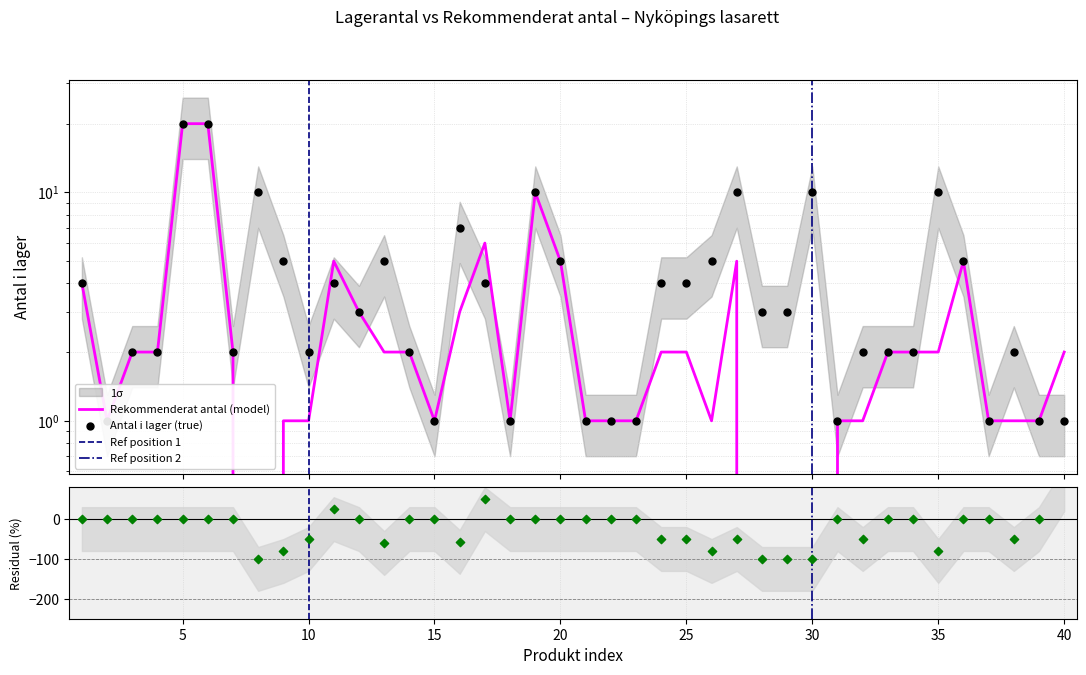

At how many categories does at least one series exceed 2?

21